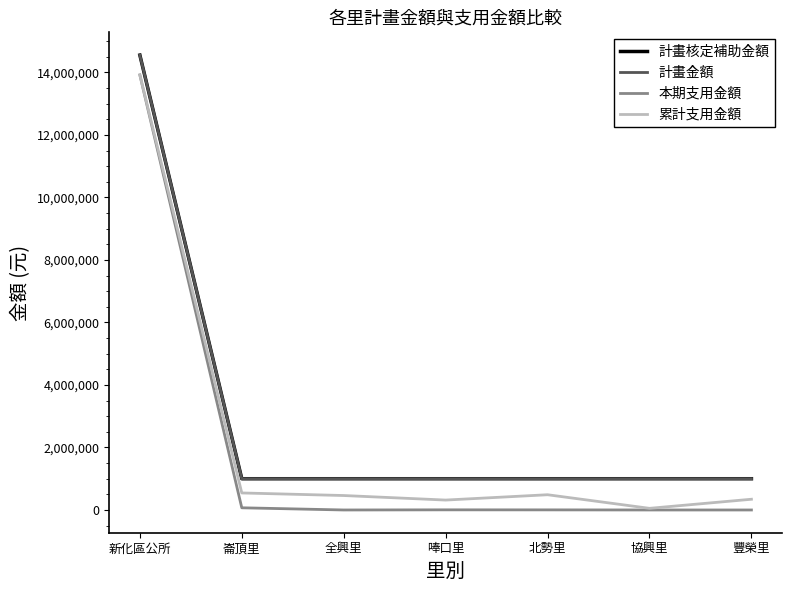

At 崙頂里, list the series in order from smallest to largest.

本期支用金額, 累計支用金額, 計畫核定補助金額, 計畫金額